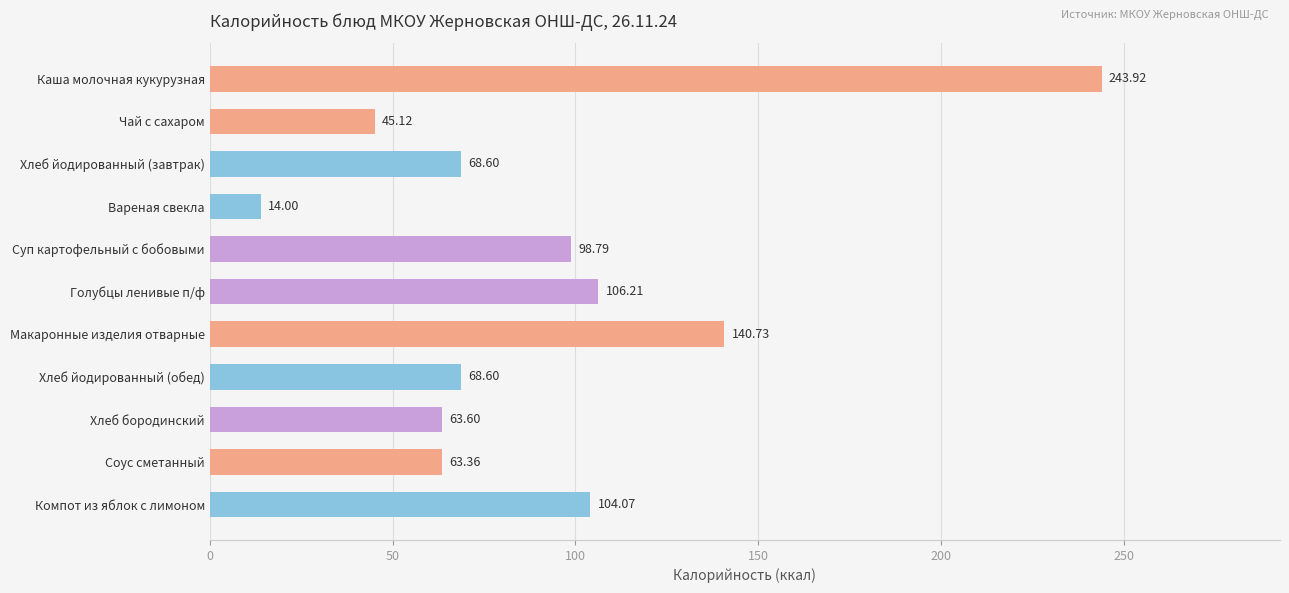

What is the sum of the values at Хлеб бородинский and Хлеб йодированный (завтрак)?

132.2